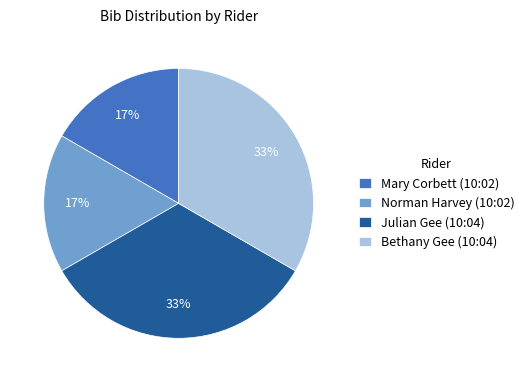

What percentage is the Norman Harvey (10:02) slice, to the nearest percent?

17%